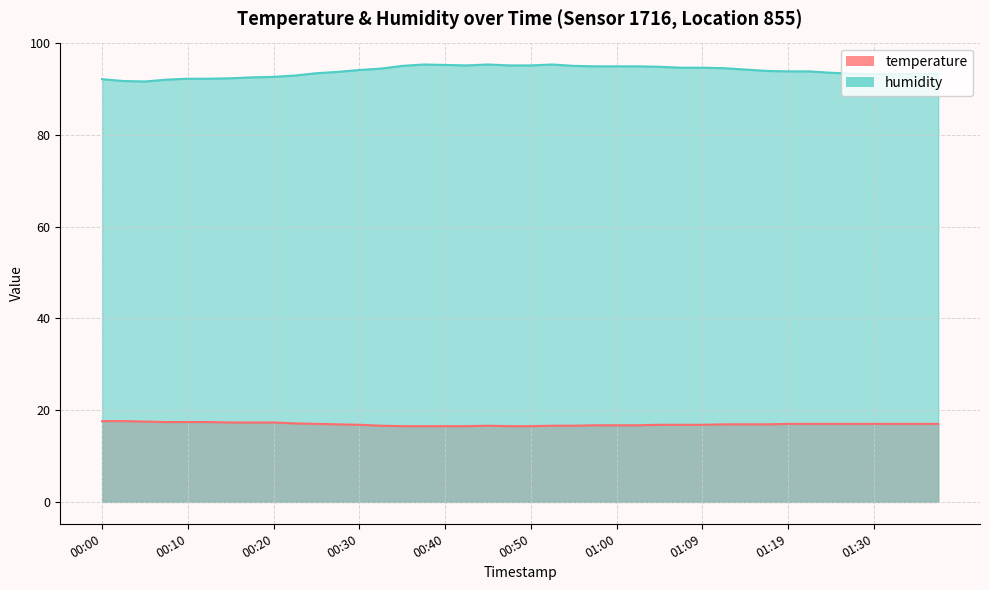

At which category does the chart reach its peak across all series?

00:37